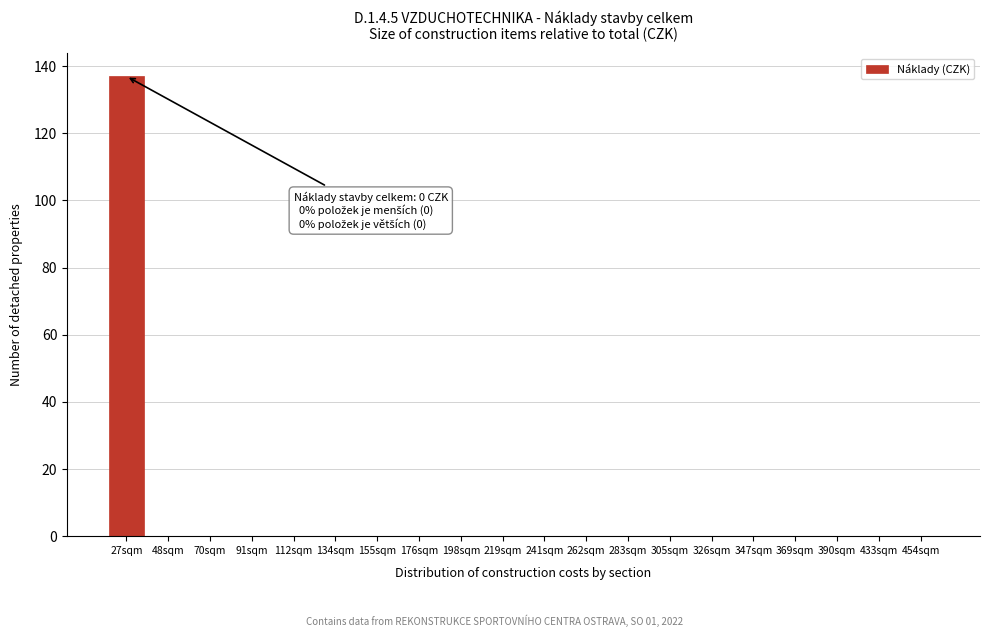

Reading left to right, what are all the values shown in this chart?

27sqm=137	48sqm=0	70sqm=0	91sqm=0	112sqm=0	134sqm=0	155sqm=0	176sqm=0	198sqm=0	219sqm=0	241sqm=0	262sqm=0	283sqm=0	305sqm=0	326sqm=0	347sqm=0	369sqm=0	390sqm=0	433sqm=0	454sqm=0